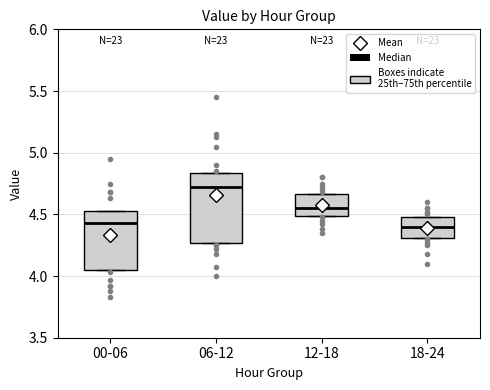

Reading left to right, read every box against the y-axis: the position of its median line, the range the box covers, and the ends of its whiskers. The values are not printed on the chart, so give them approximately, as read against the axis.

00-06: median 4.45, box 4.05 to 4.55, whiskers 4.05 to 4.55
06-12: median 4.70, box 4.25 to 4.85, whiskers 4.25 to 4.85
12-18: median 4.55, box 4.50 to 4.65, whiskers 4.50 to 4.65
18-24: median 4.40, box 4.30 to 4.50, whiskers 4.30 to 4.50